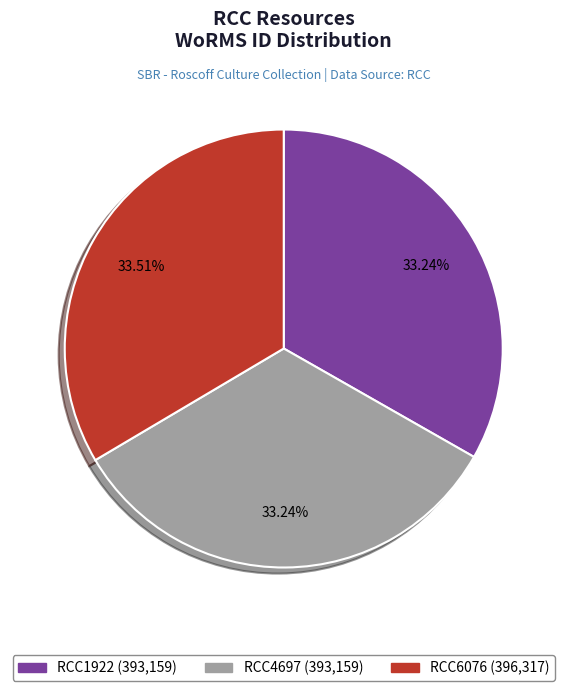

What is the ratio of the value at RCC4697 to the value at RCC1922?

1.0